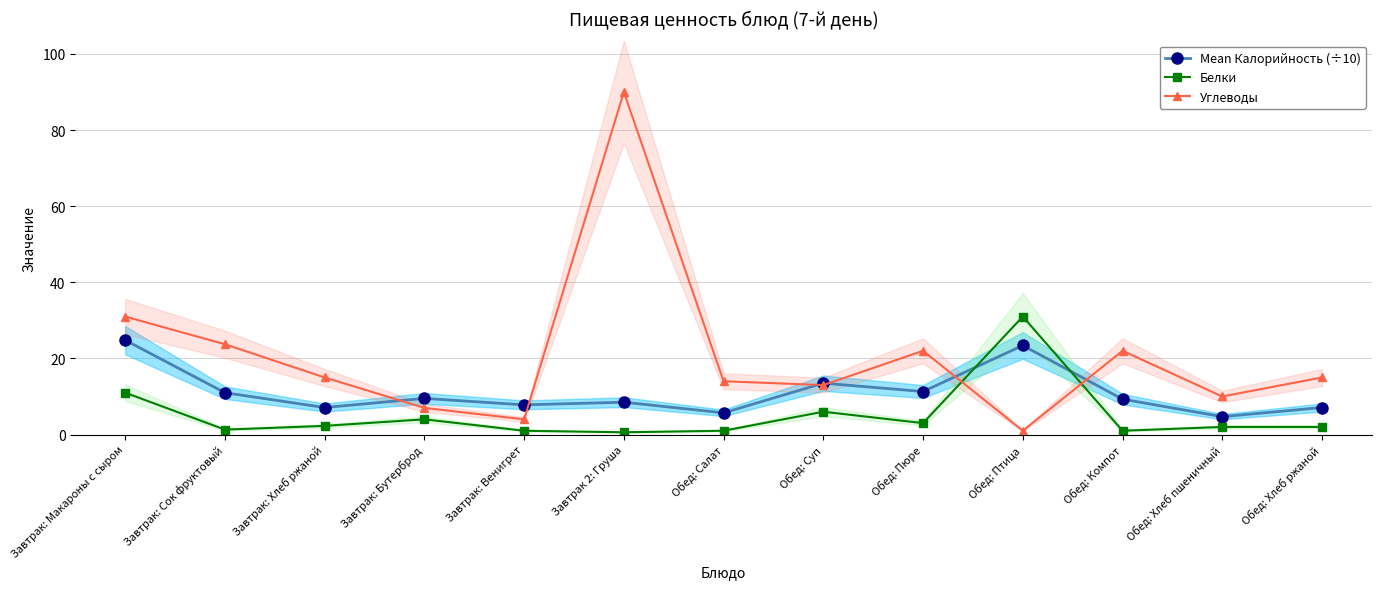

What is the difference between the second highest and minimum values in the Белки series?

10.4